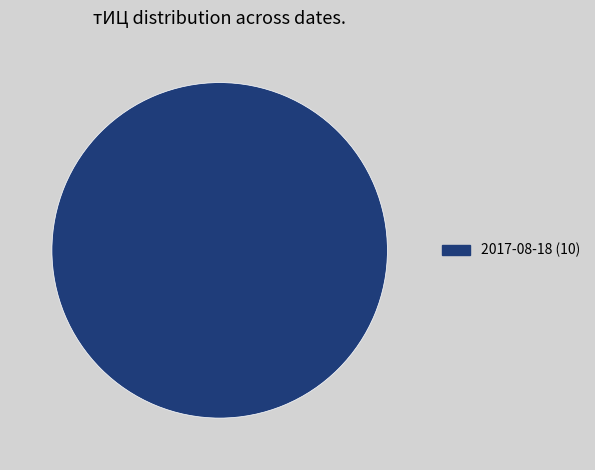

Is 2017-08-18 (10) the majority of the pie?

Yes